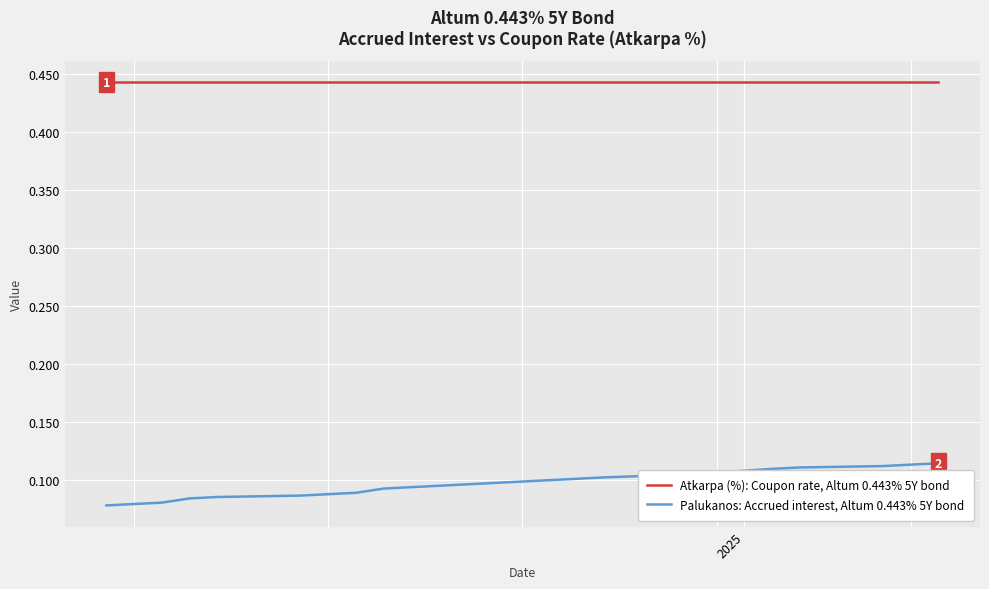

True or false: Palukanos: Accrued interest, Altum 0.443% 5Y bond and Atkarpa (%): Coupon rate, Altum 0.443% 5Y bond cross at least once.

False